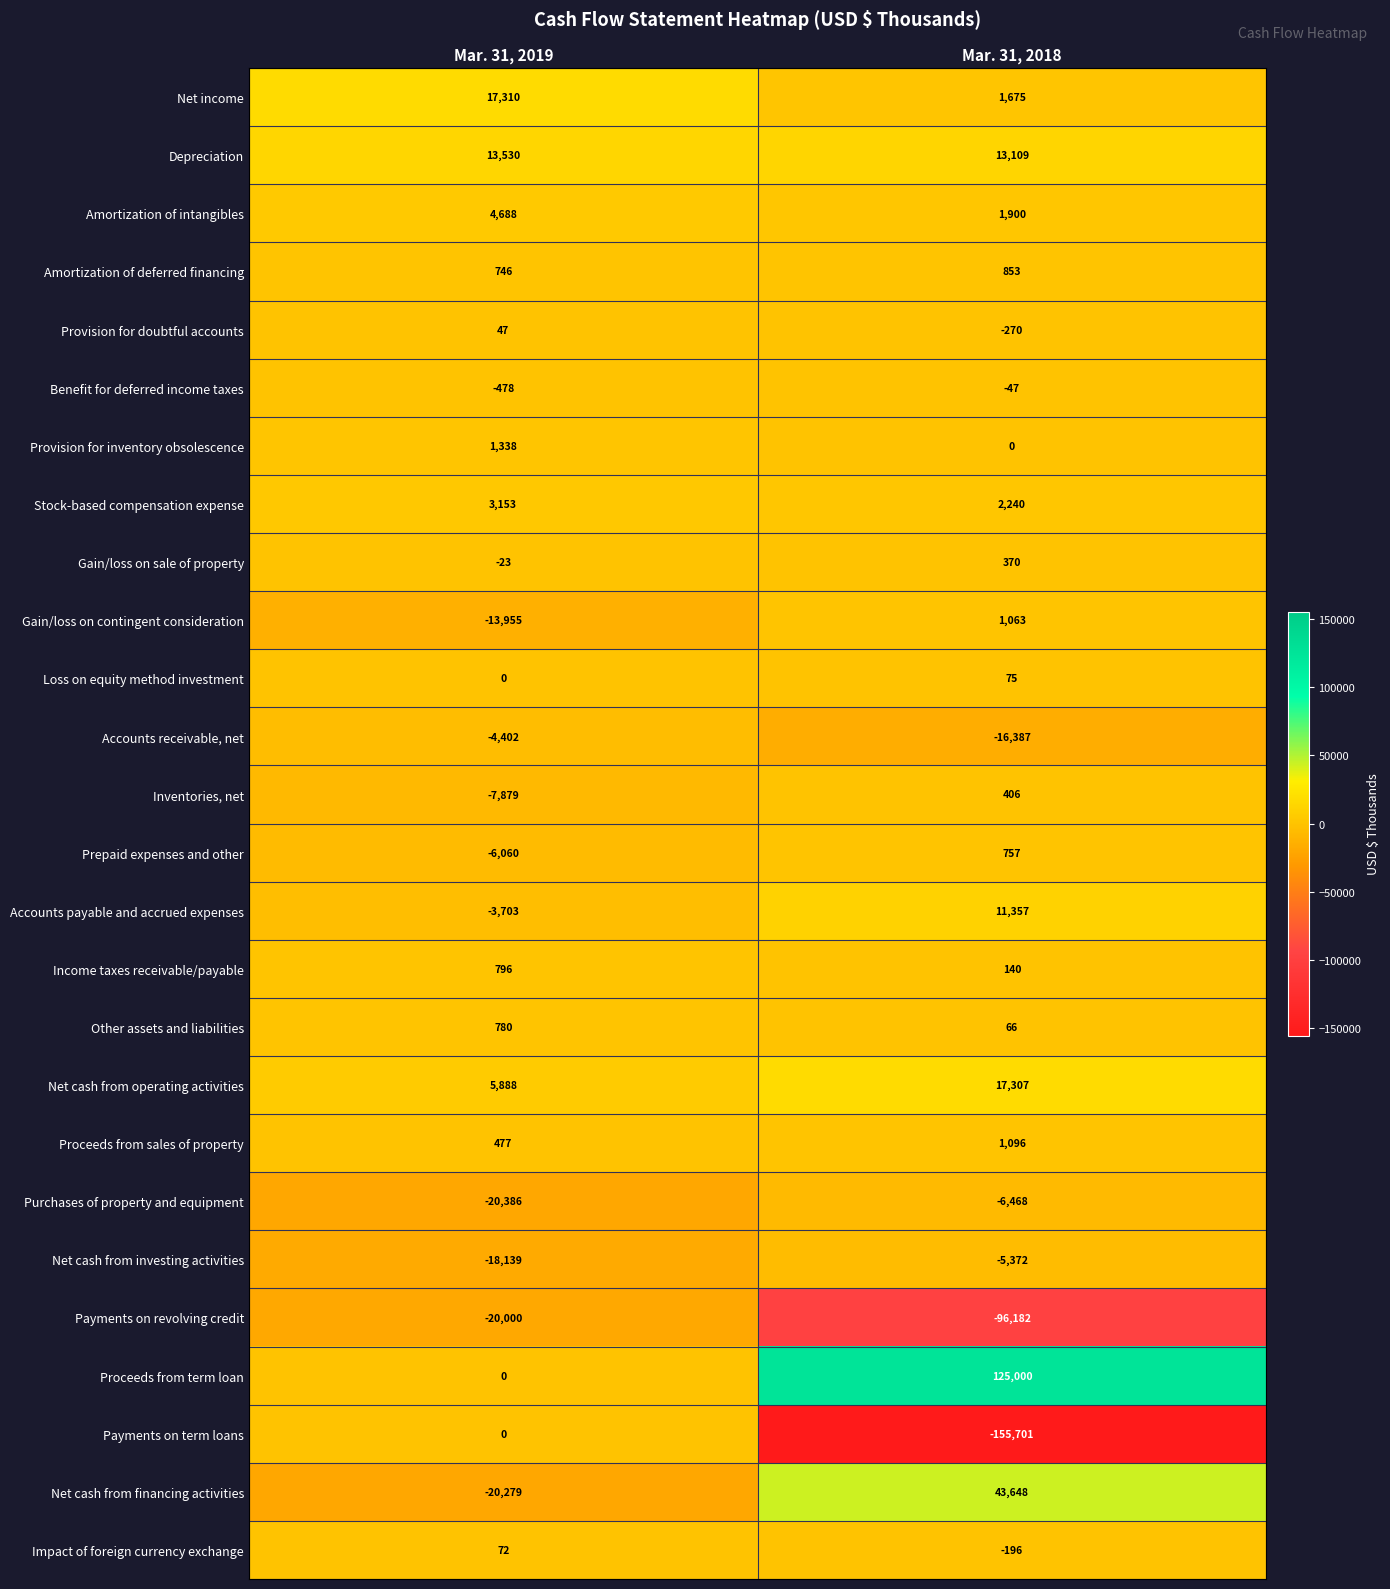

What is the sum of the Payments on revolving credit values at Mar. 31, 2018 and Mar. 31, 2019?

-116182